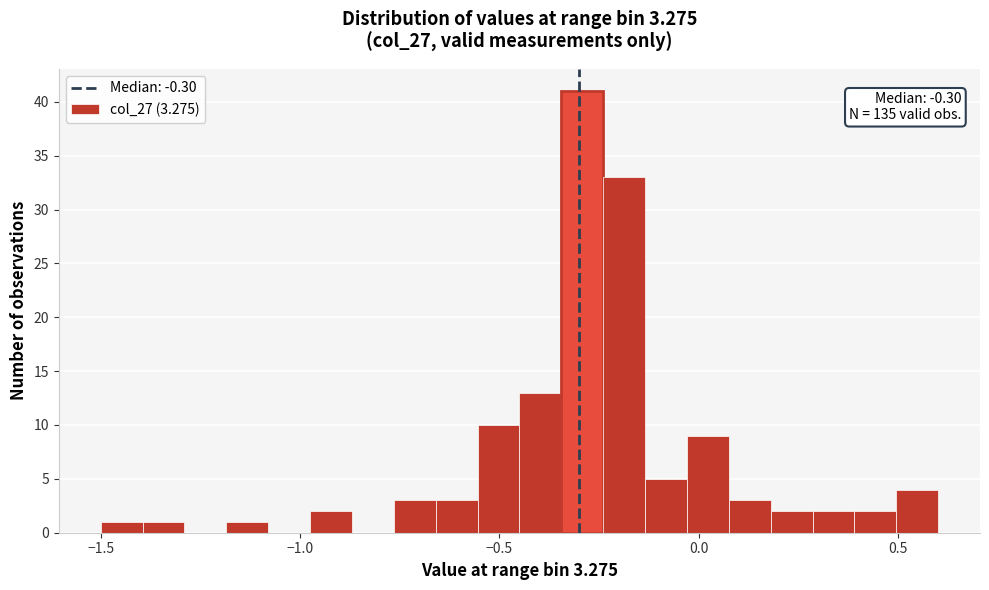

Around what value on the x-axis is the tallest bar? Give the approximate position of its centre, as read against the axis.

-0.30